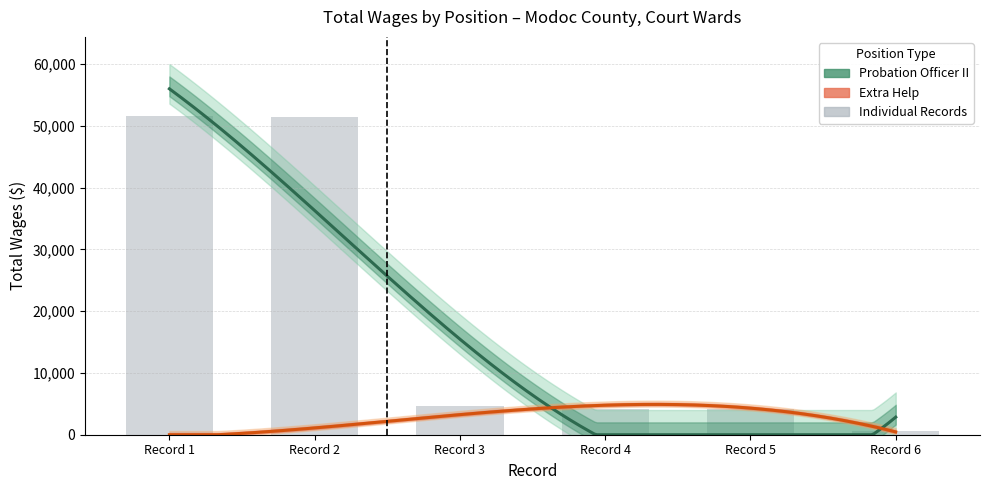

At which category does the chart reach its peak across all series?

Record 1